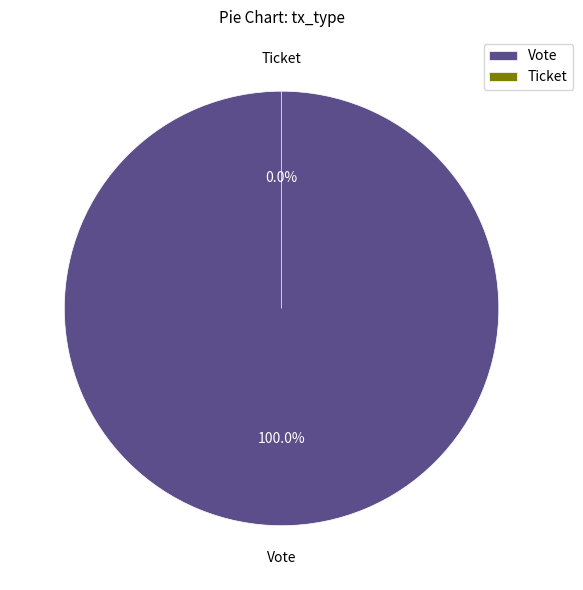

Is it true that Ticket is 0% of the pie?

True